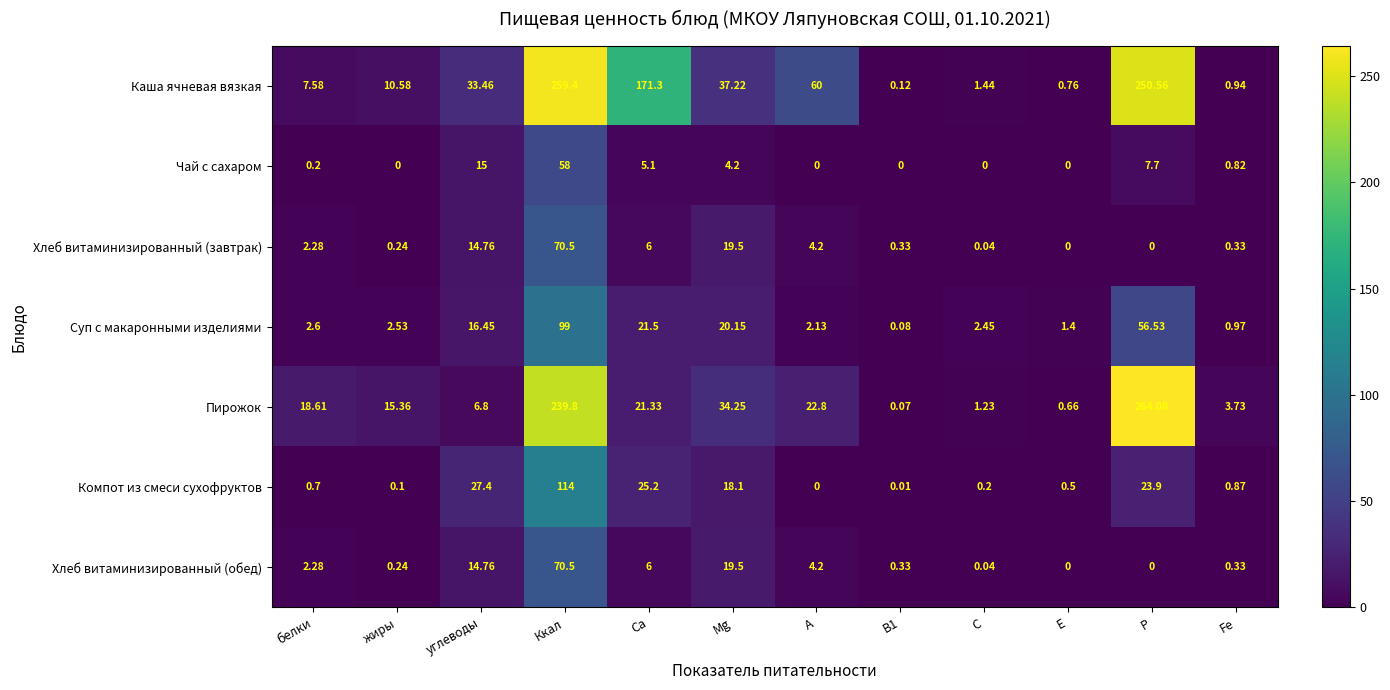

Count the number of categories in the chart.

12